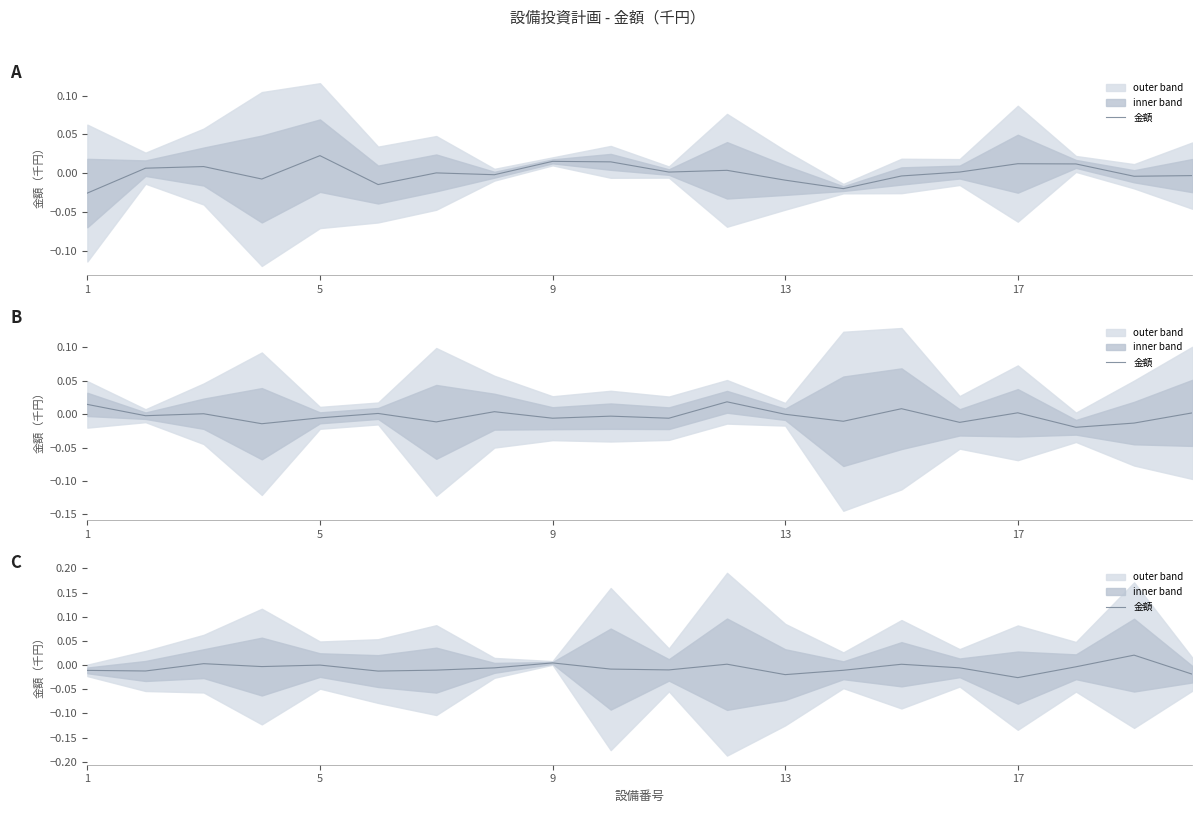

The chart shows a value of 0.0 at 8. True or false?

False